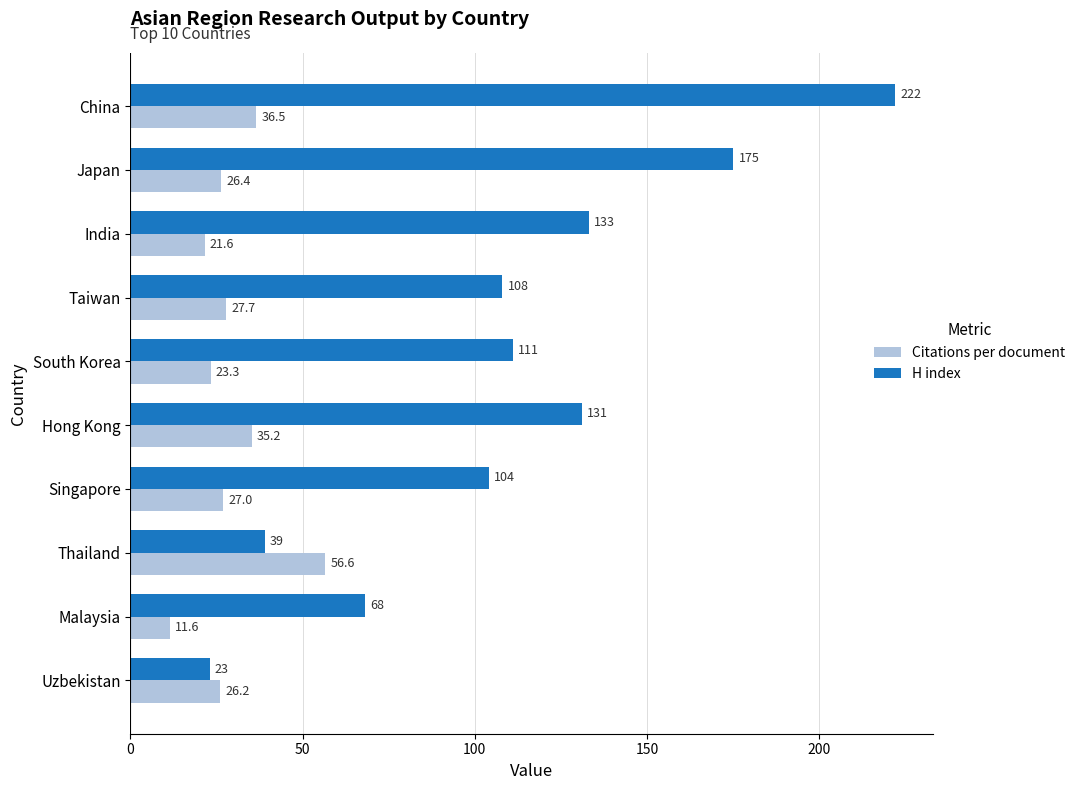

What is the difference between the maximum and second lowest values in the H index series?

183.0